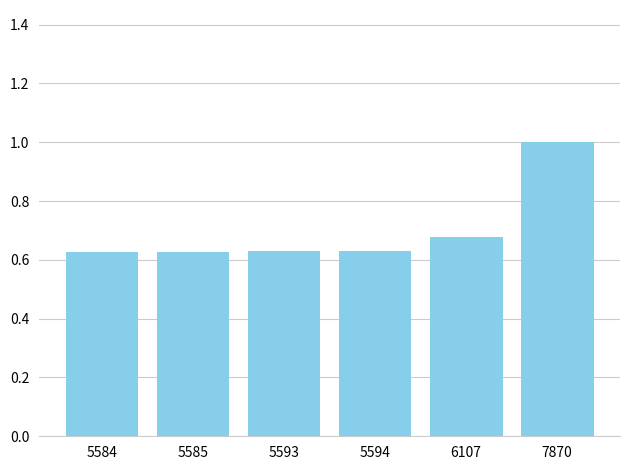

Which has a higher value, 5593 or 7870?

7870